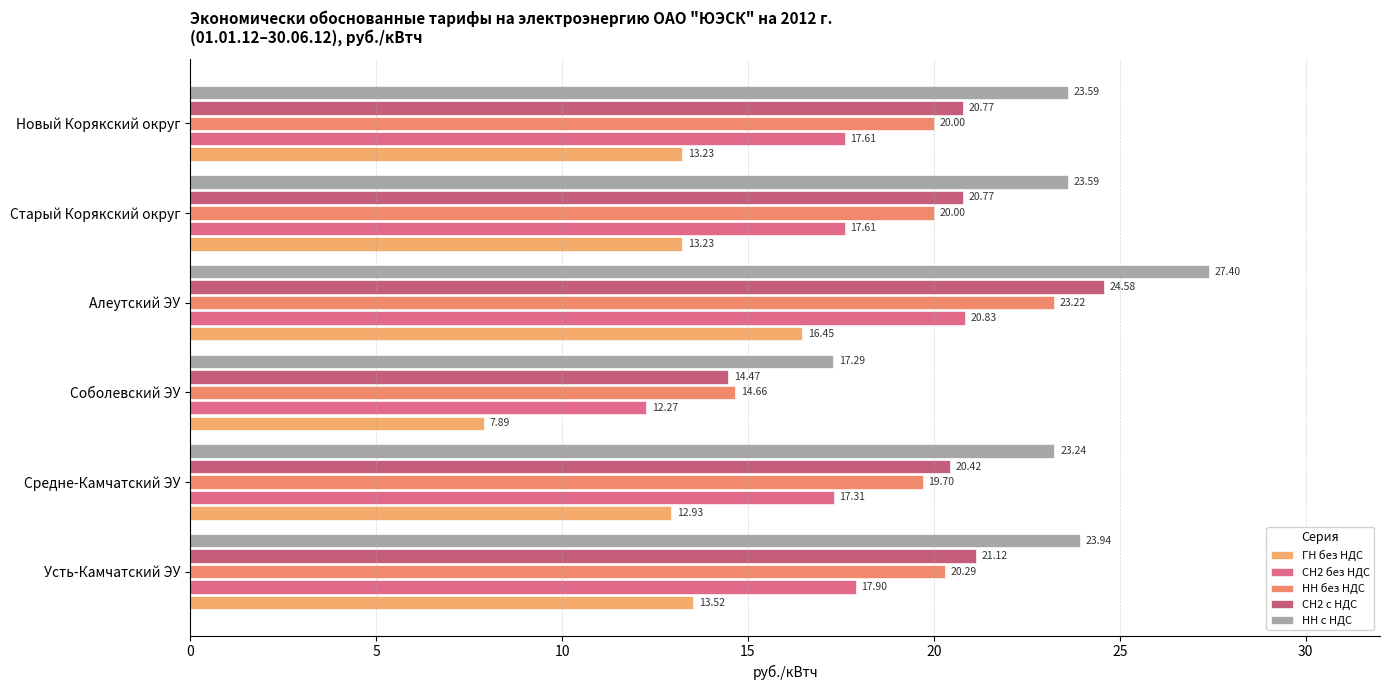

At how many categories does at least one series exceed 15?

6